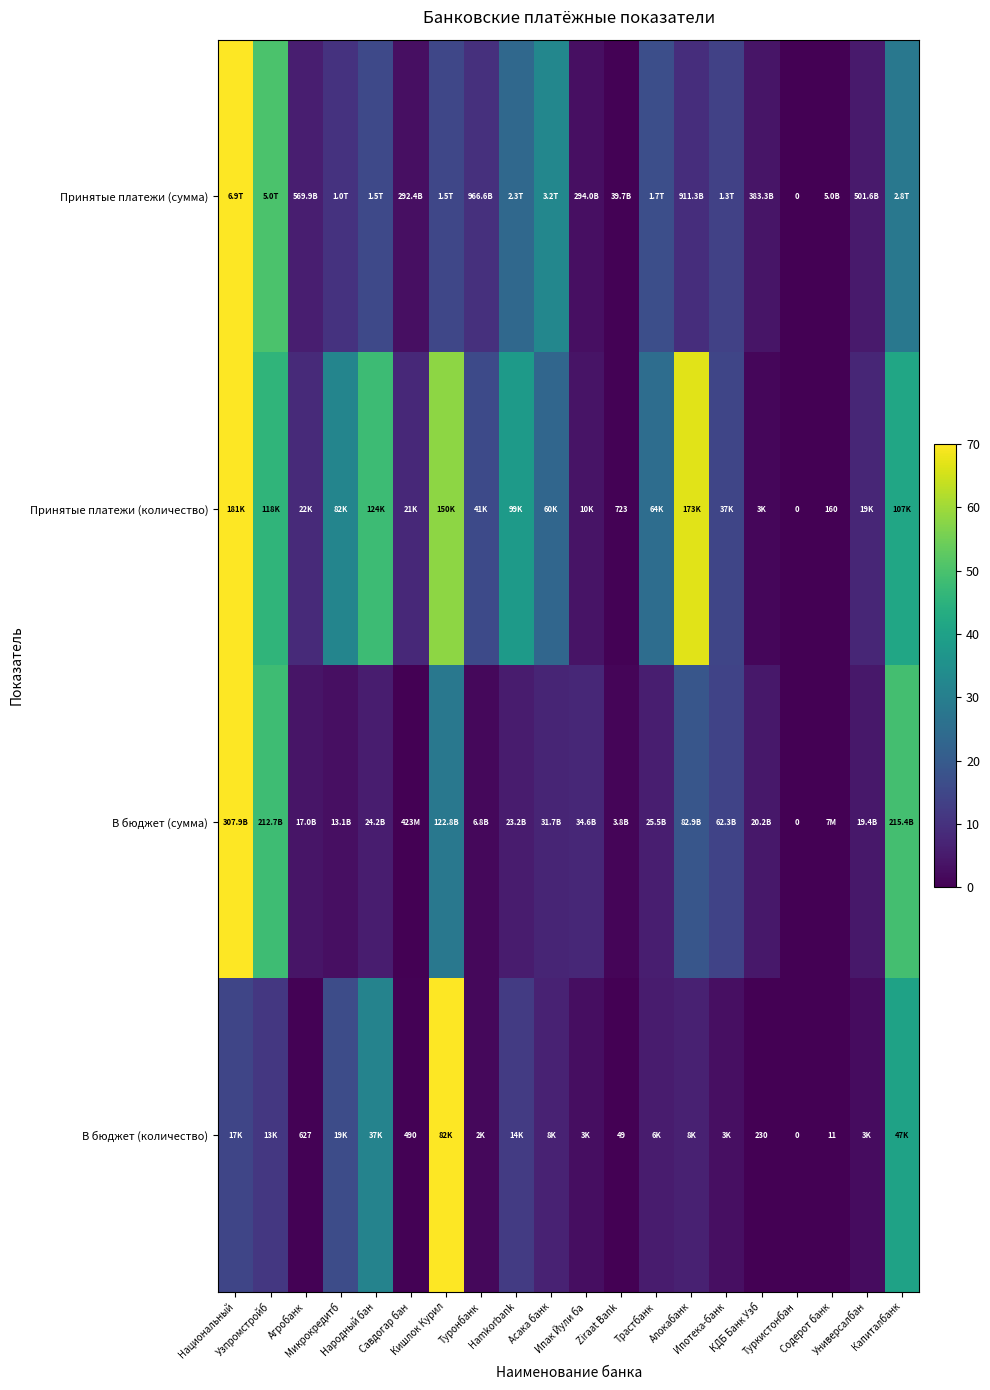

Which has a higher value, Народный бан or Универсалбан?

Народный бан